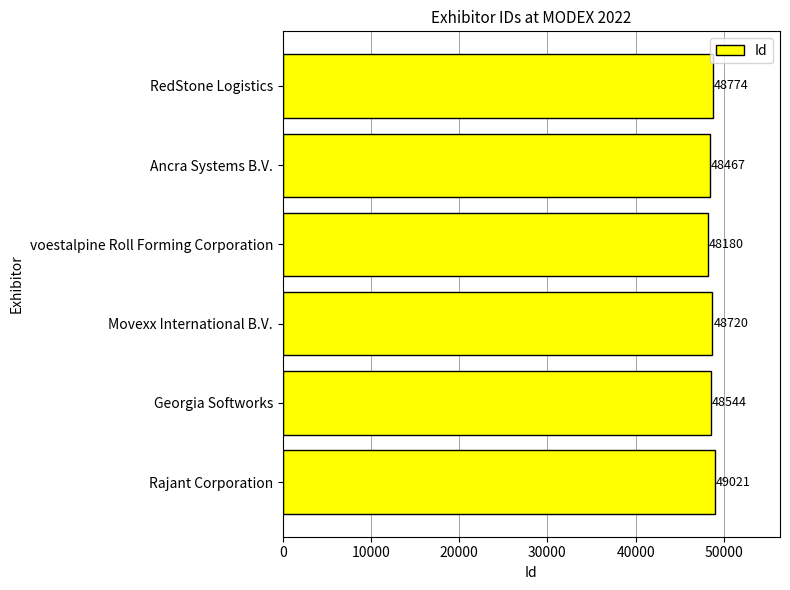

Reading bottom to top, what are all the values shown in this chart?

49021	48544	48720	48180	48467	48774